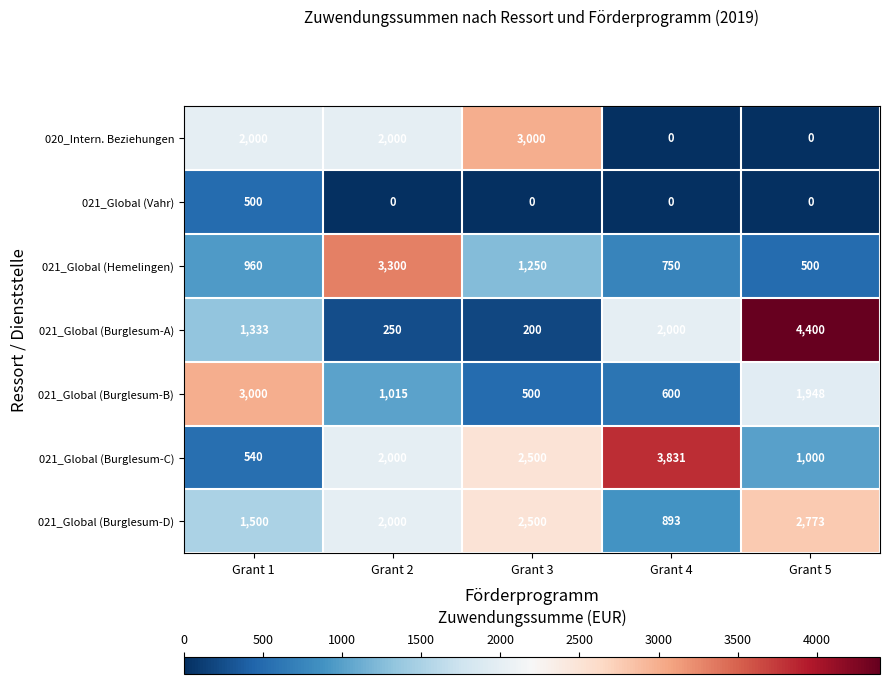

What is the minimum value for 021_Global (Burglesum-A)?

200